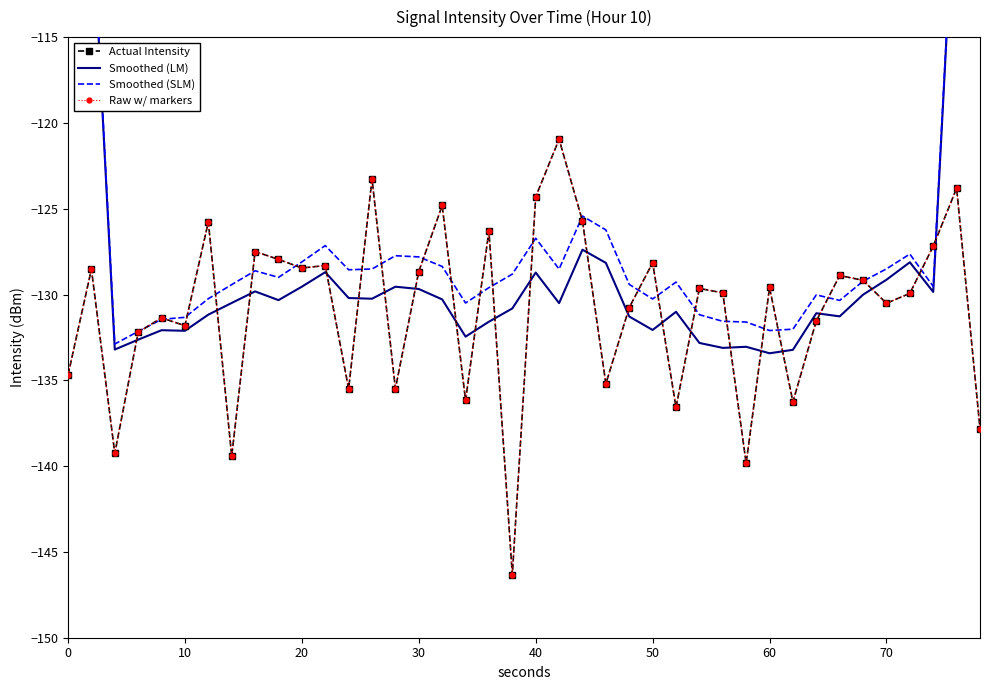

Which has a higher value, 30 or 50?

50